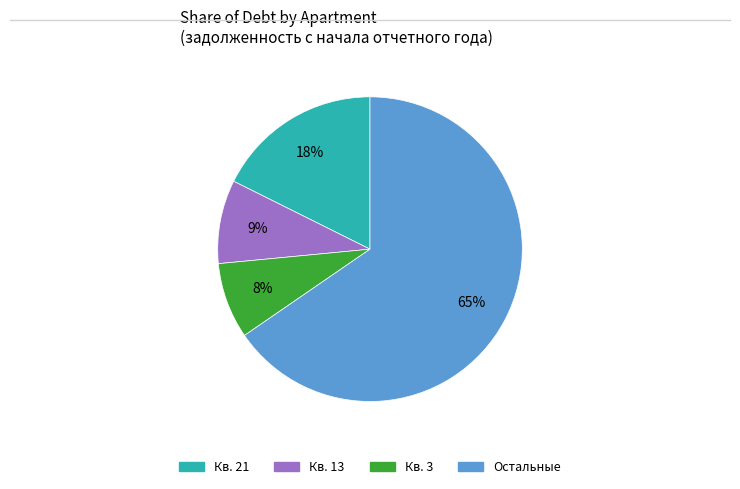

To the nearest percent, what is the difference between the largest and smallest slice percentages?

57%